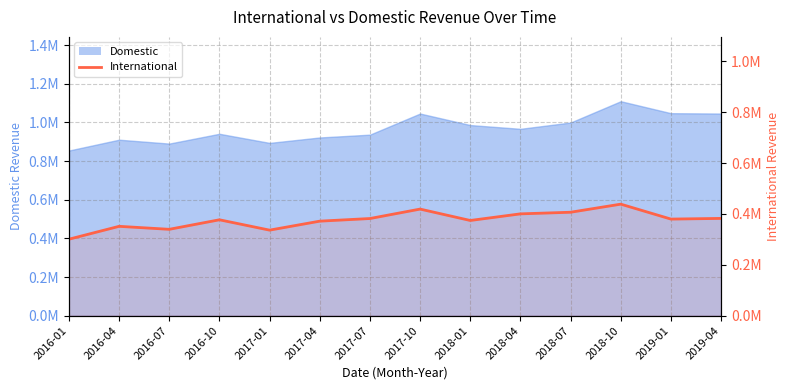

Reading left to right, transcribe all the data shown in this chart.

300800.8	351462.3	339720.2	377194.1	336496.4	371802.5	382158.0	419311.1	374499.0	400514.8	406892.8	438706.0	379958.6	382639.6